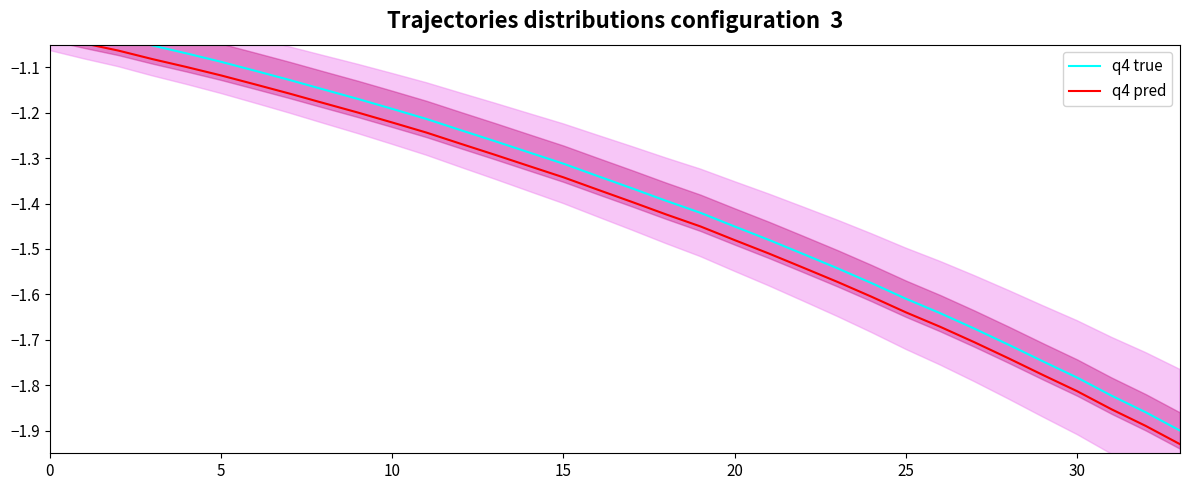

What are all the series names shown in the legend?

q4 true, q4 pred